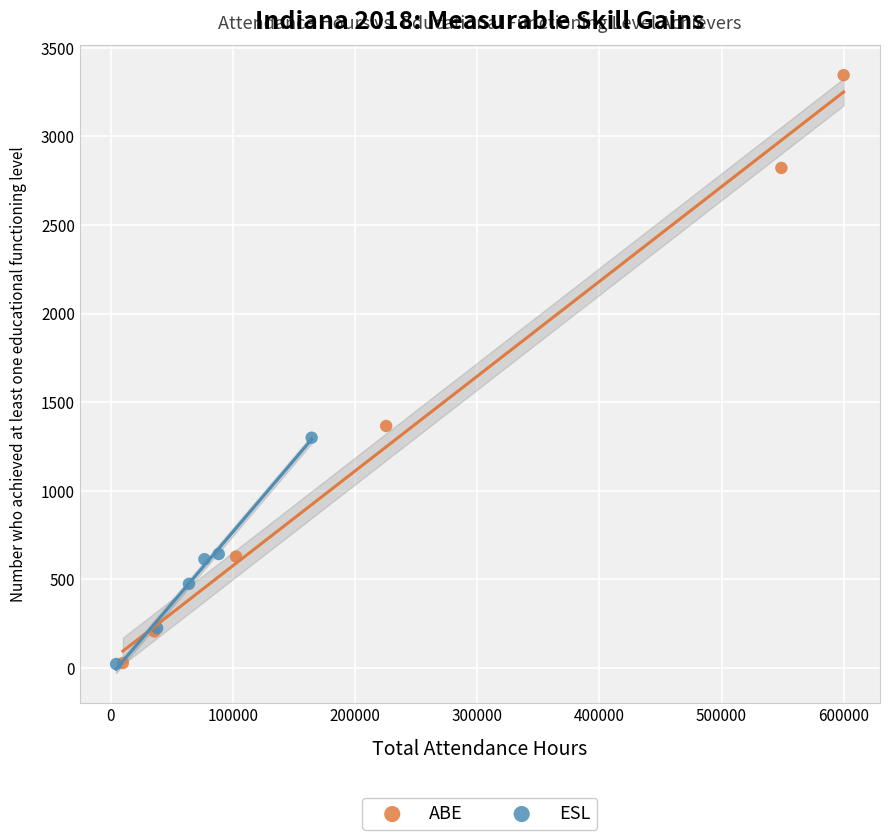

Which series reaches the maximum Y coordinate?

ABE